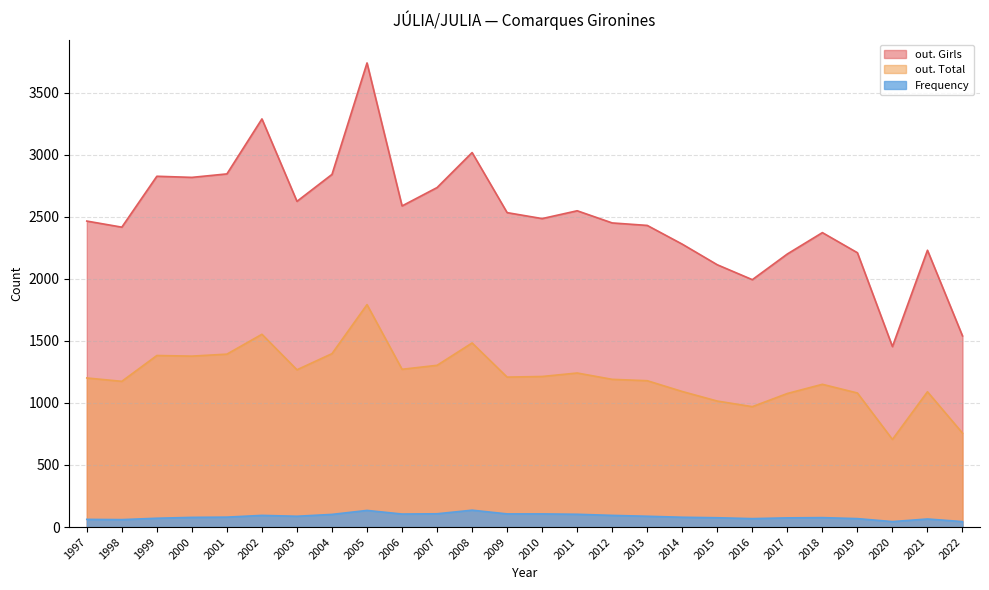

List the series in order of their overall mean, highest first.

out. Girls, out. Total, Frequency